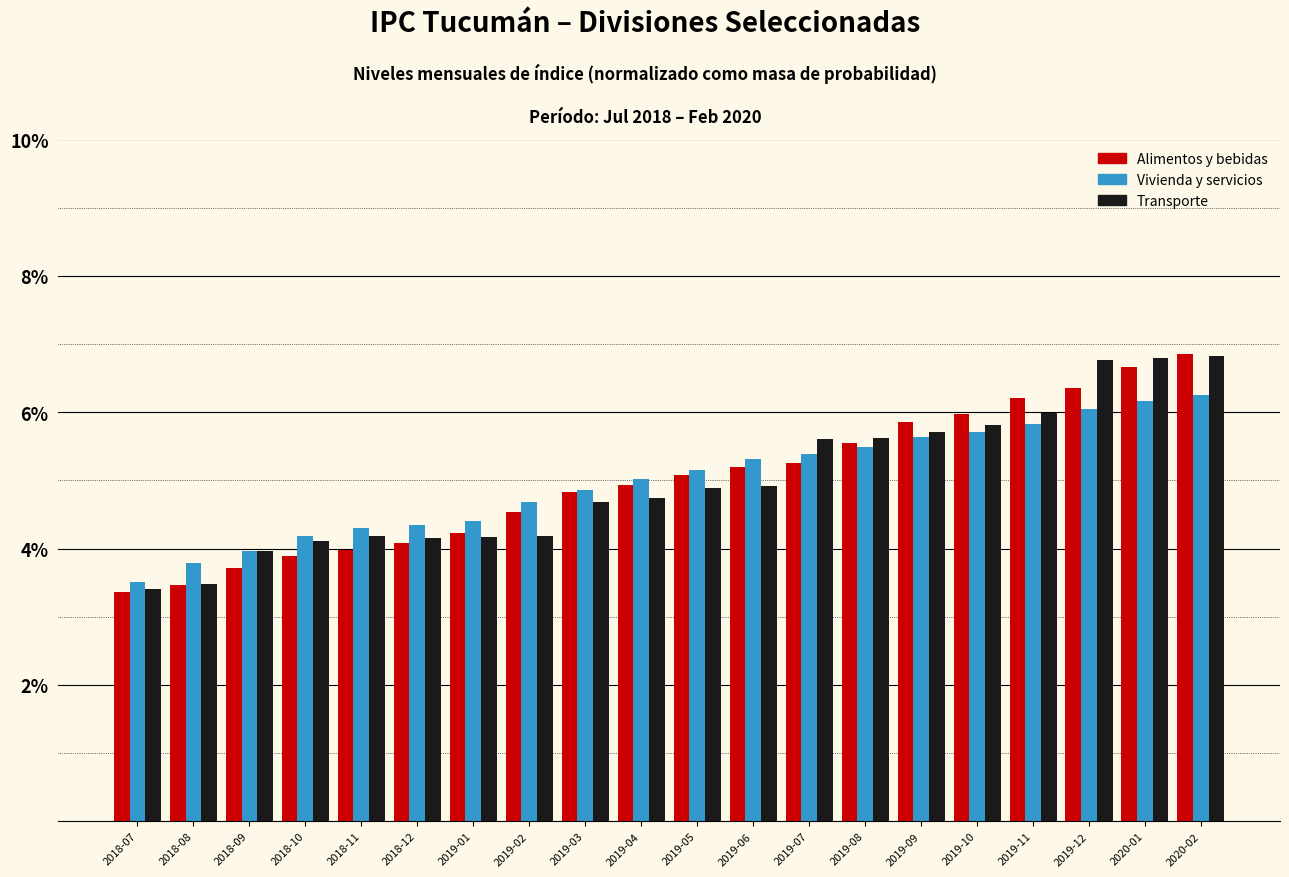

What is the difference between the maximum and minimum values in the Vivienda y servicios series?

2.8